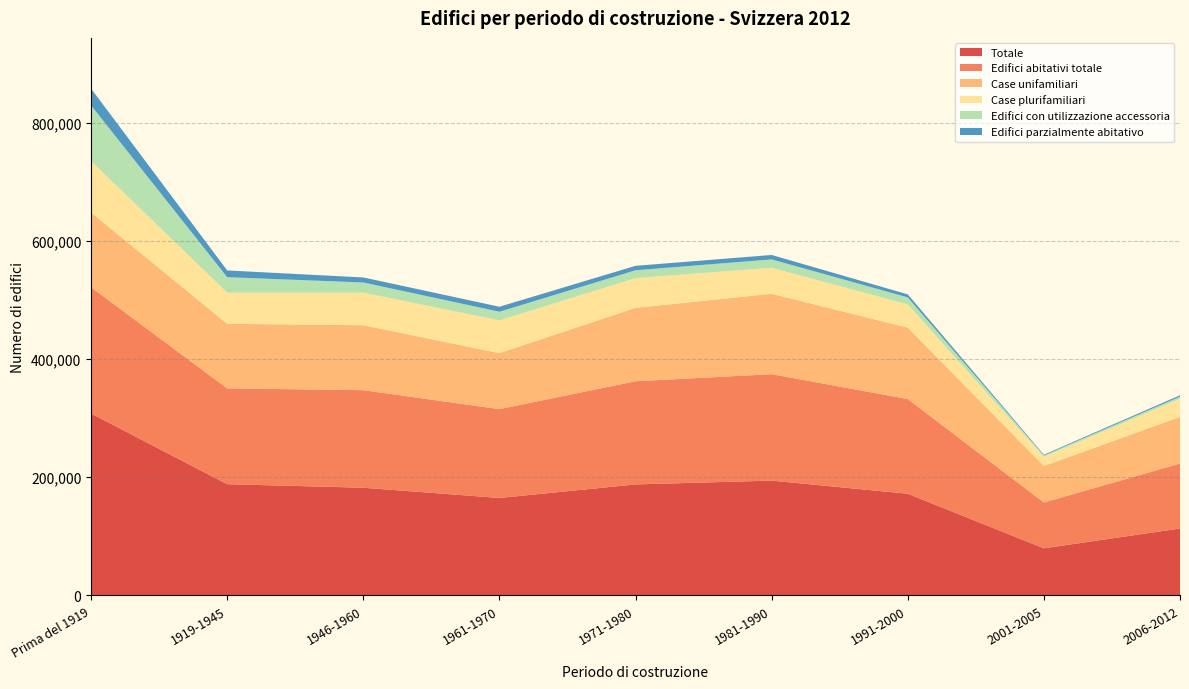

Reading right to left, what are all the values shown in this chart?

Totale: 113201	79643	171981	194211	187756	164819	182184	188177	307751
Edifici abitativi totale: 109811	77520	160210	180055	174543	150292	165038	162035	213546
Case unifamiliari: 78833	61793	120794	136008	124190	94742	109849	109298	126508
Case plurifamiliari: 30978	15727	39416	44047	50353	55550	55189	52737	87038
Edifici con utilizzazione accessoria: 3390	2123	11771	14156	13213	14527	17146	26142	94205
Edifici parzialmente abitativo: 2357	1213	5068	7439	7523	8412	8514	11389	28416